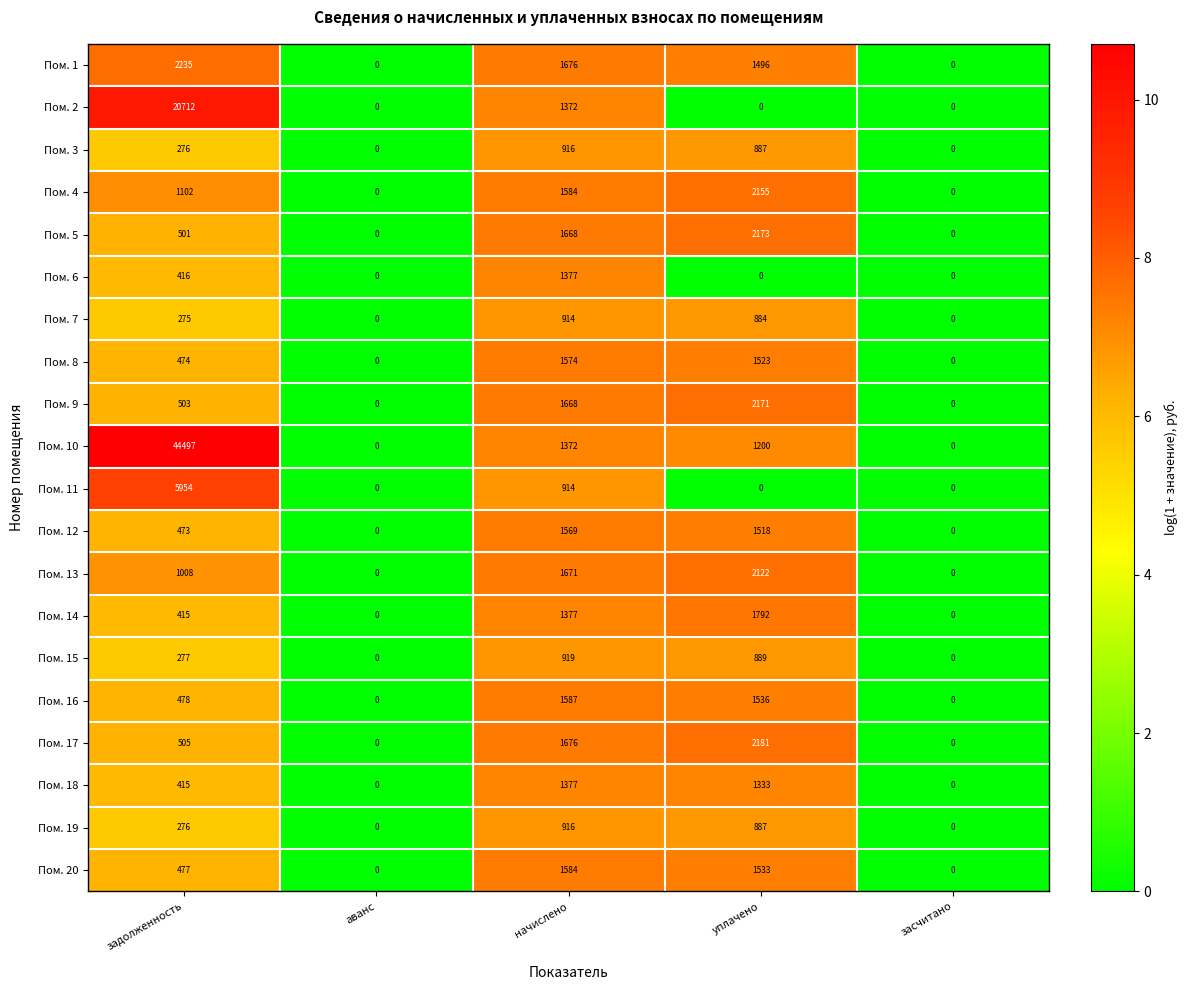

Is it true that Пом. 8 equals 2635 at уплачено?

False